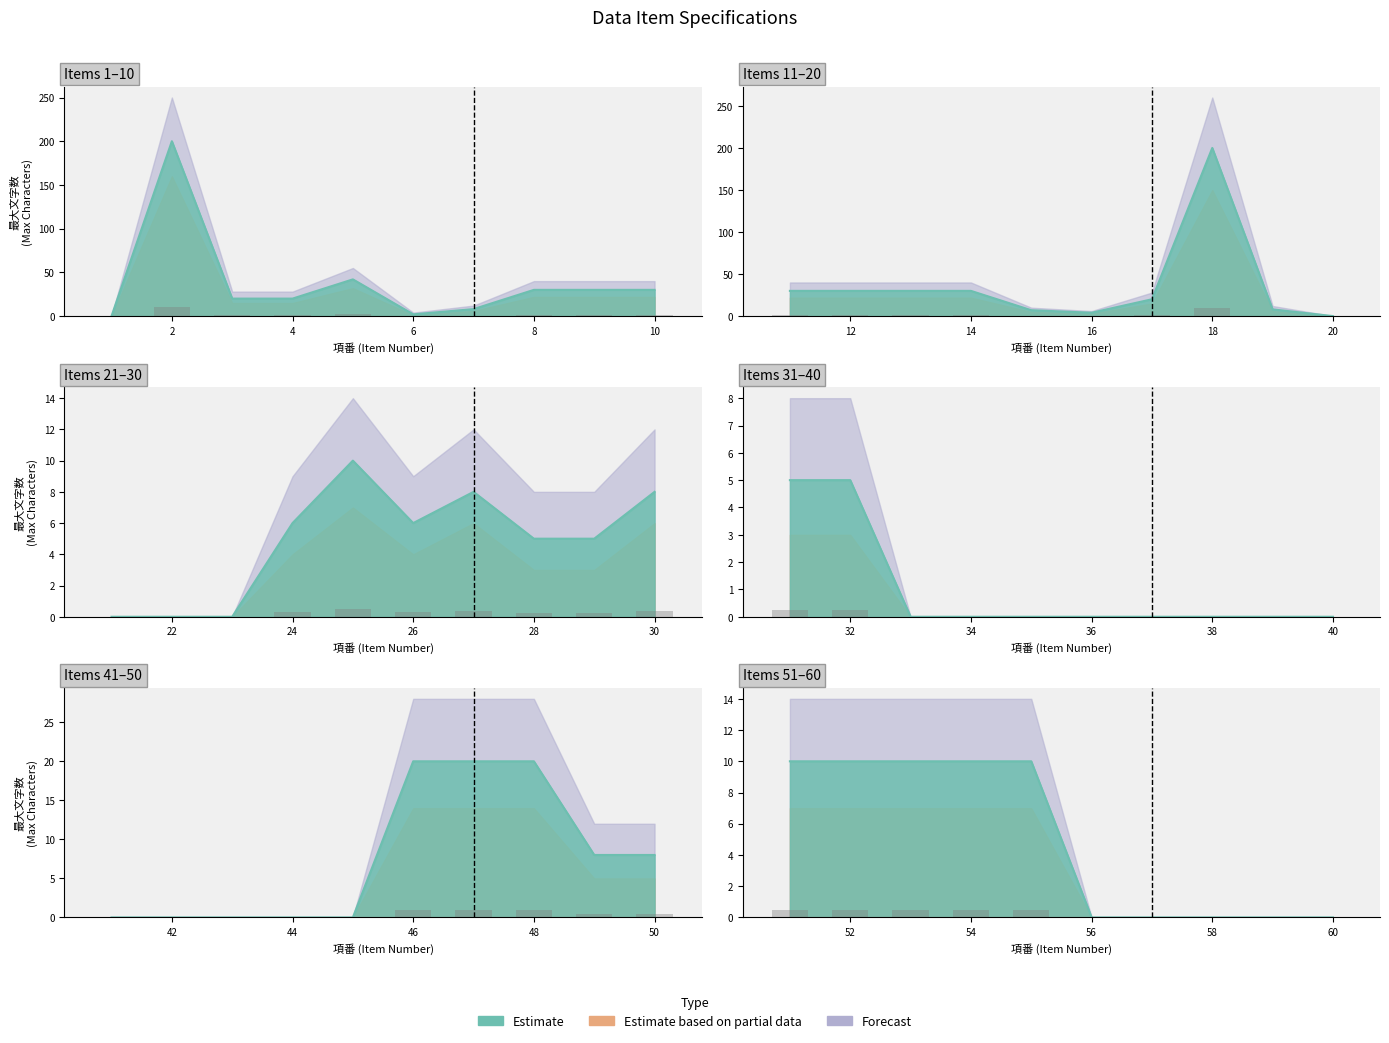

At which category is the sum across all series the highest?

2